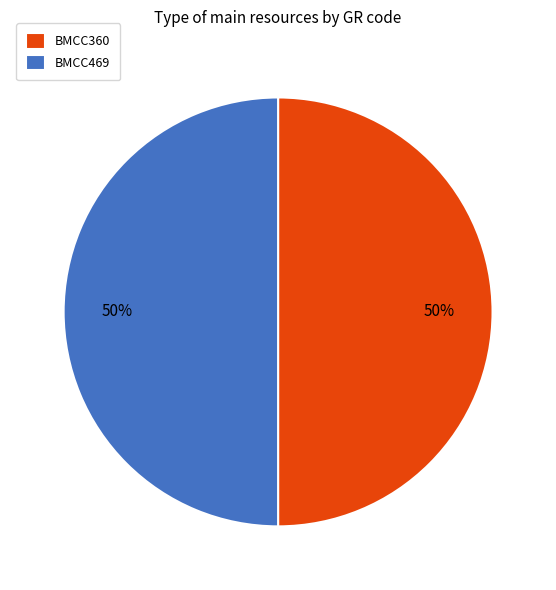

Combined, do BMCC469 and BMCC360 account for over 50%?

Yes